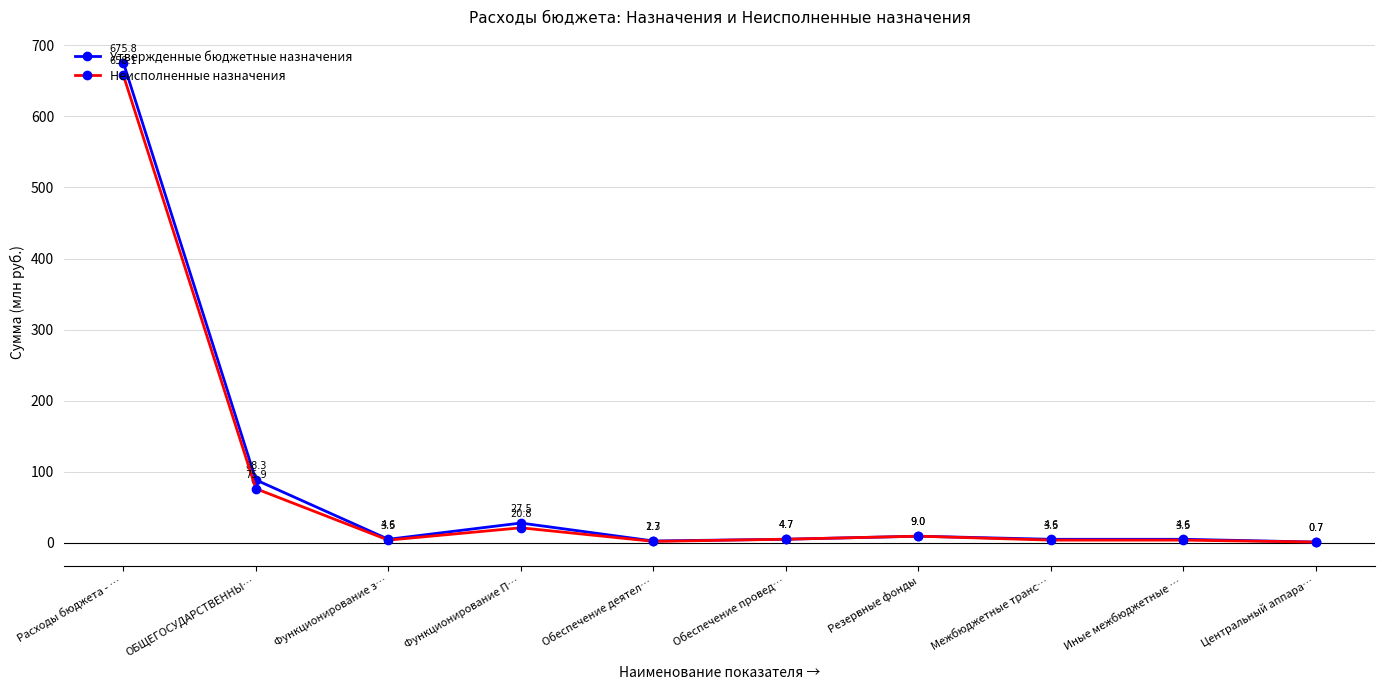

Between Расходы бюджета - … and ОБЩЕГОСУДАРСТВЕННЫ…, which series saw the biggest shift?

Утвержденные бюджетные назначения